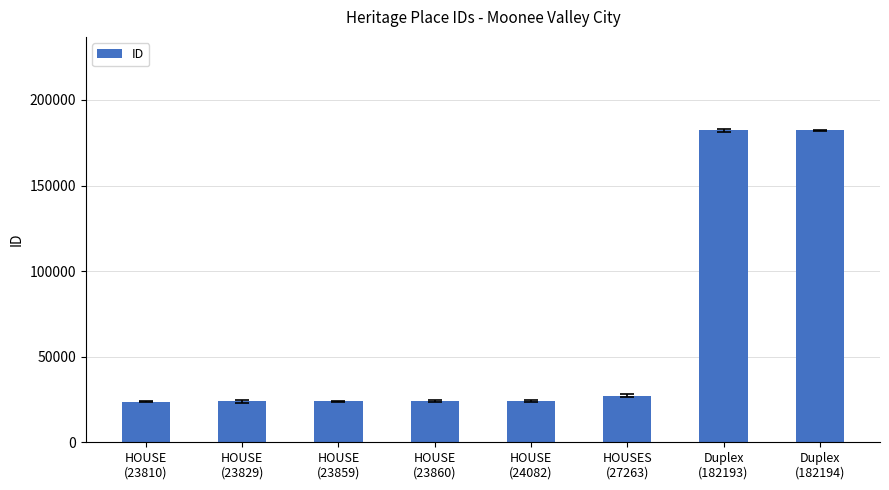

What is the sum of all values?

511090